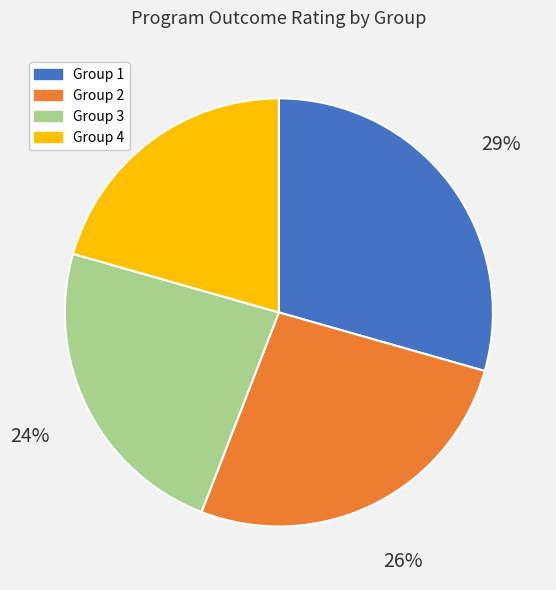

How many slices are in this pie chart?

4